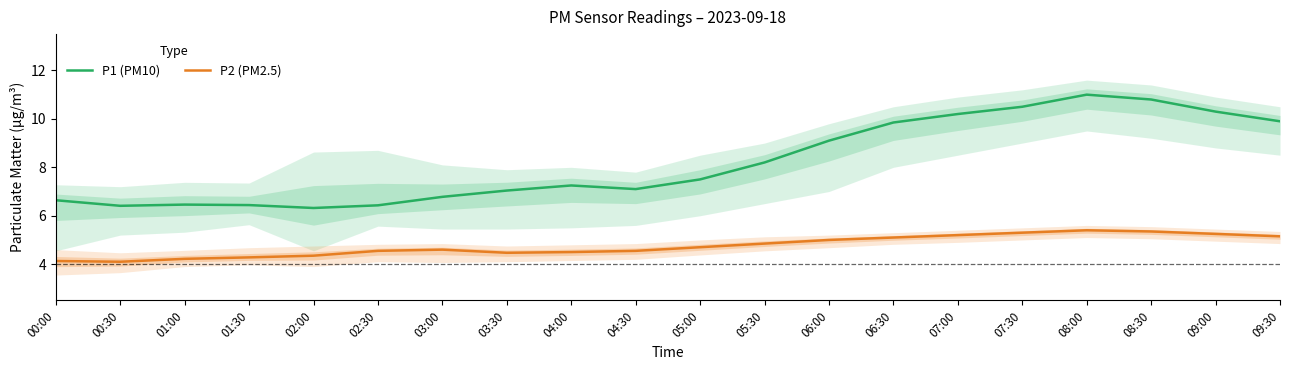

True or false: P2 (PM2.5) and P1 (PM10) intersect in this chart.

False